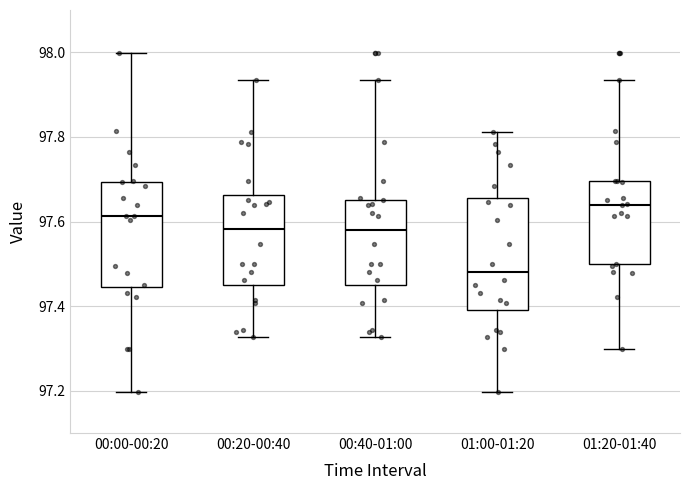

Reading left to right, transcribe this box plot: for each box, give where its median line is, the range the box spans, and where its two whiskers end, as read against the y-axis. The values are not printed on the chart, so give them approximately, as read against the axis.

00:00-00:20: median 97.62, box 97.44 to 97.70, whiskers 97.20 to 98.00
00:20-00:40: median 97.58, box 97.46 to 97.66, whiskers 97.32 to 97.94
00:40-01:00: median 97.58, box 97.46 to 97.66, whiskers 97.32 to 97.94
01:00-01:20: median 97.48, box 97.40 to 97.66, whiskers 97.20 to 97.82
01:20-01:40: median 97.64, box 97.50 to 97.70, whiskers 97.30 to 97.94